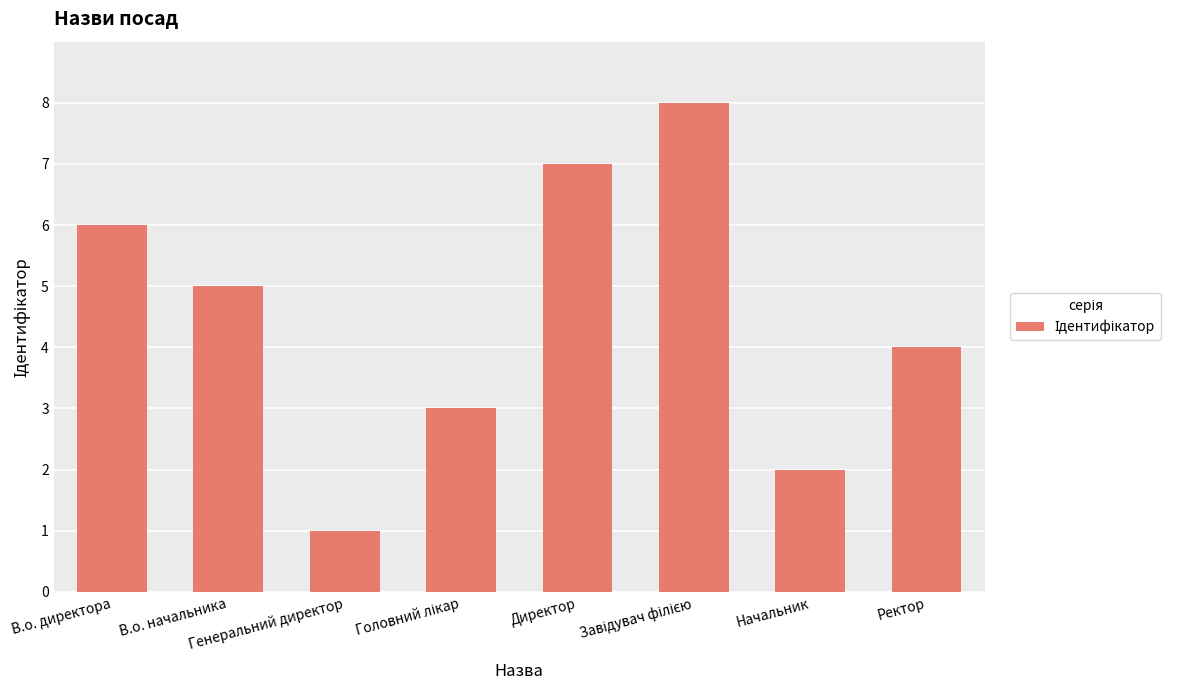

What is the difference between the second highest and minimum values?

6